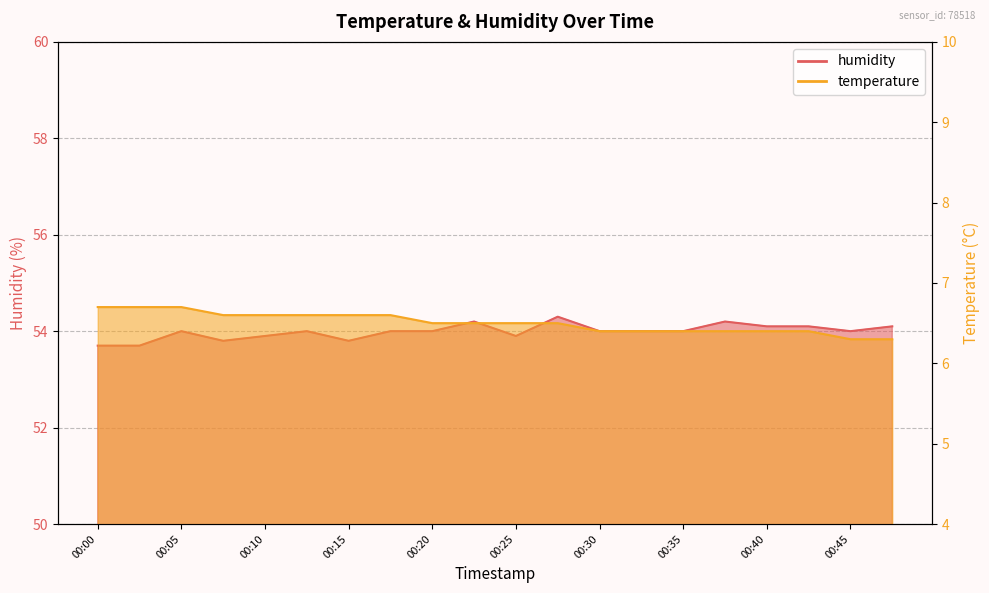

What is the difference between the maximum and second lowest values in the humidity series?

0.6